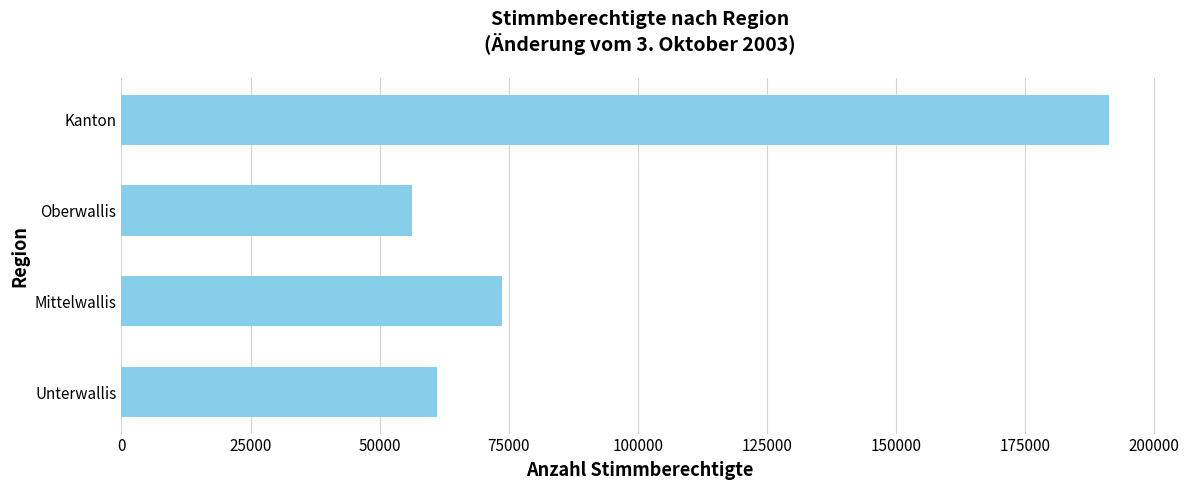

What is the minimum value shown in the chart?

56331